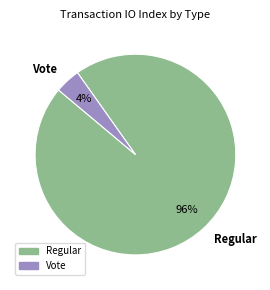

Count the number of slices in the pie.

2